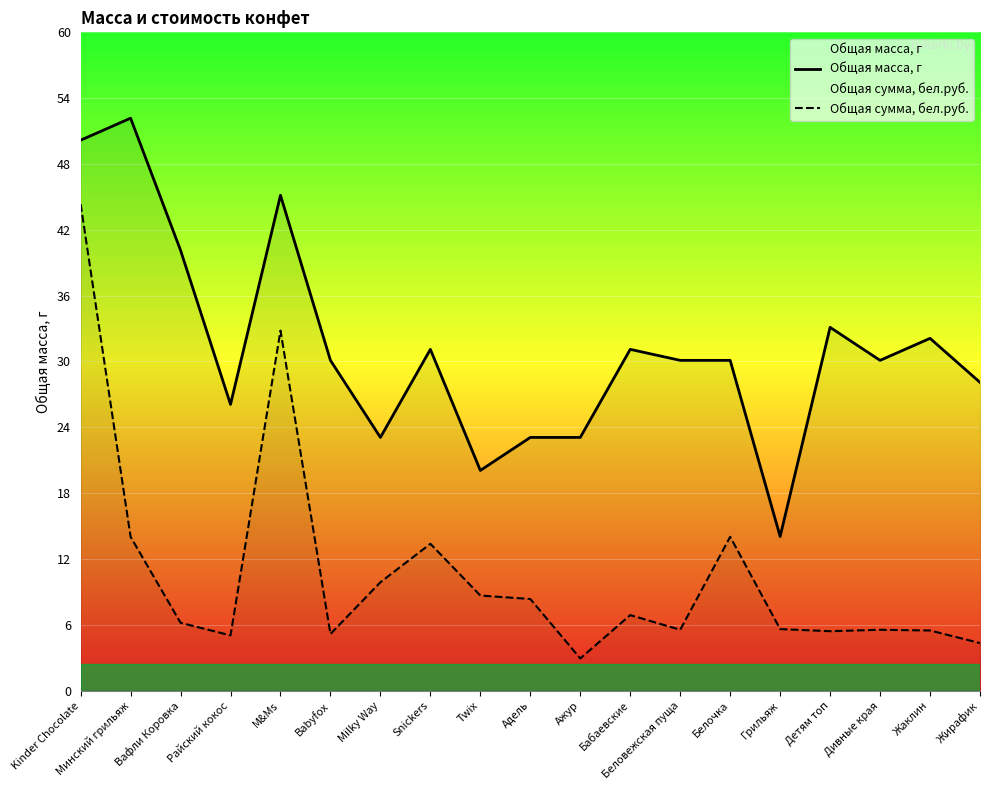

Is it true that Общая сумма, бел.руб. equals 6.9 at Бабаевские?

True